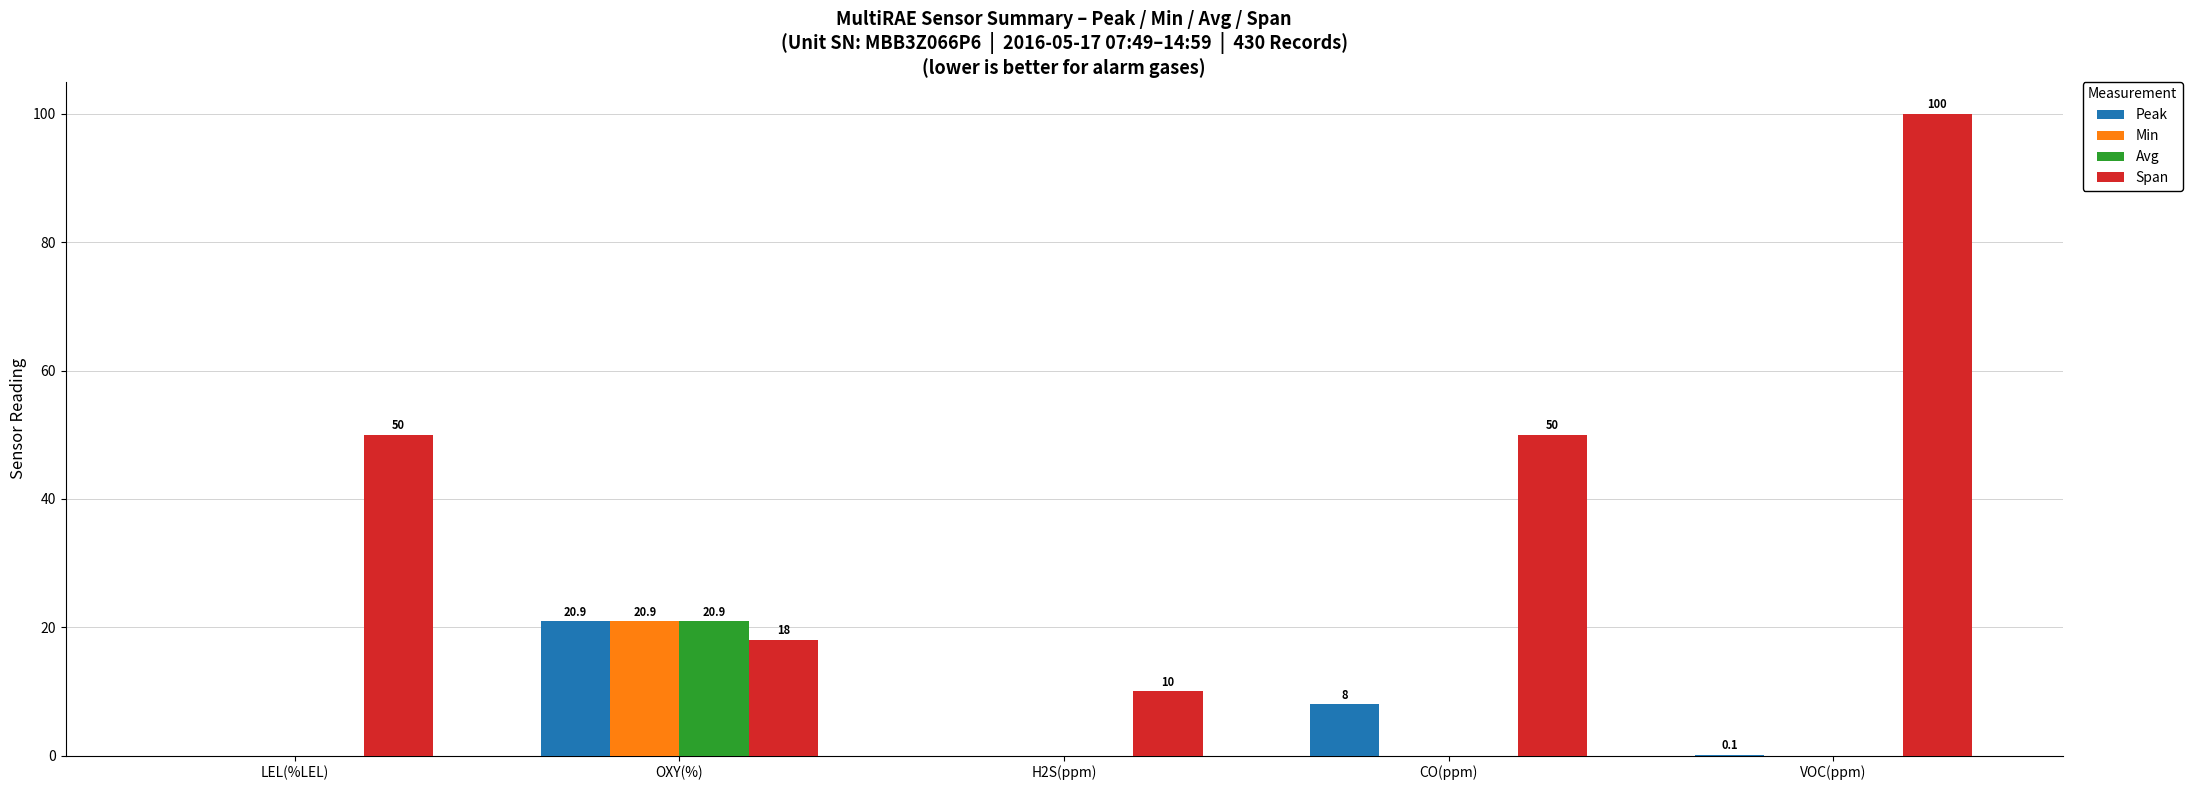

What is the sum of the Span values at CO(ppm) and OXY(%)?

68.0